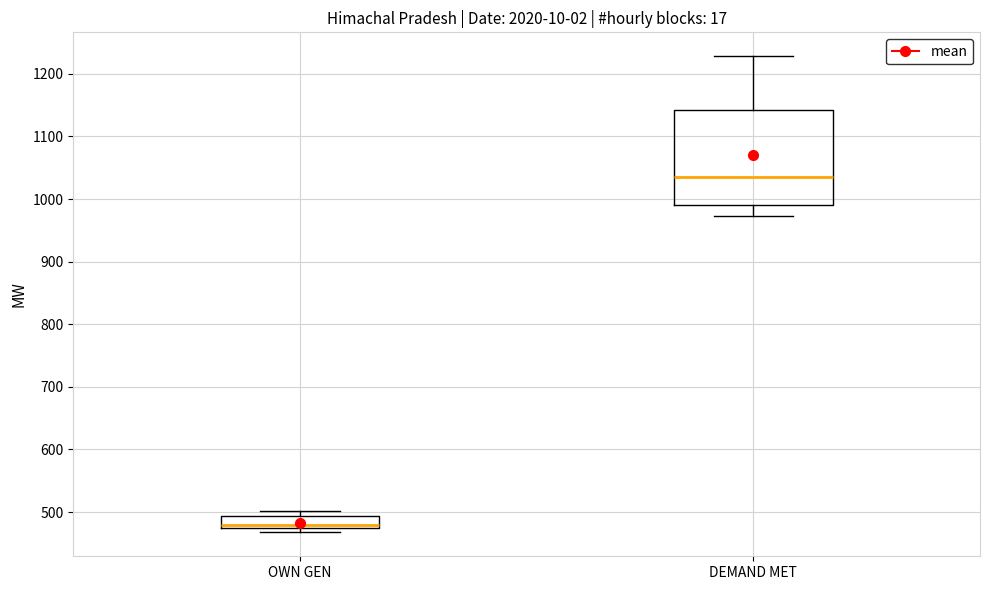

Reading left to right, read every box against the y-axis: the position of its median line, the range the box covers, and the ends of its whiskers. The values are not printed on the chart, so give them approximately, as read against the axis.

OWN GEN: median 480, box 470 to 490, whiskers 470 (just below the box's lower edge) to 500
DEMAND MET: median 1040, box 990 to 1140, whiskers 970 to 1230